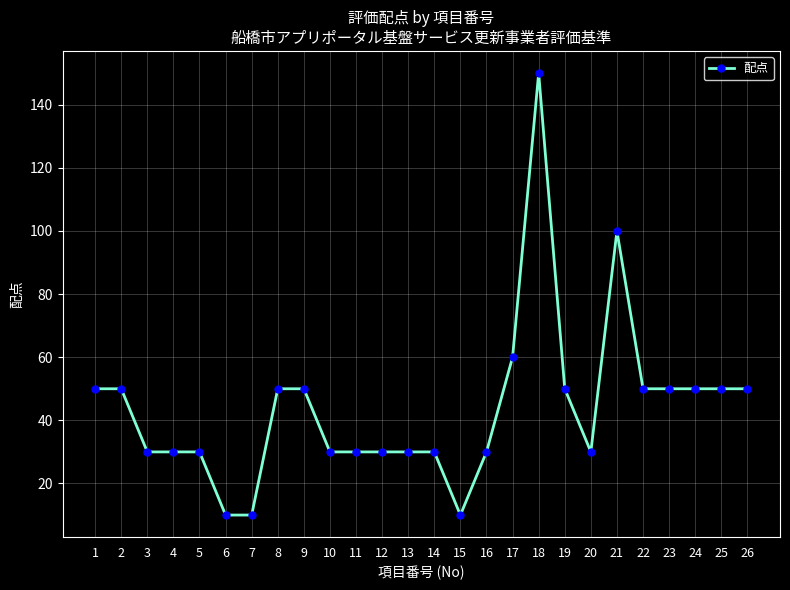

True or false: the data has more than 1 interior local peaks.

True